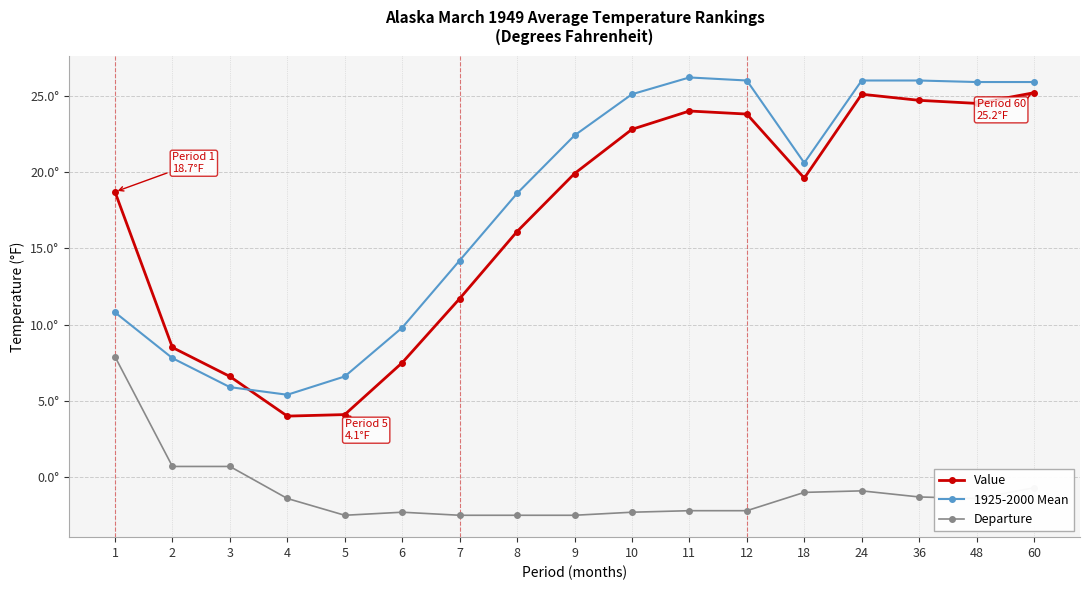

Is this an area chart (filled region under the line)?

No